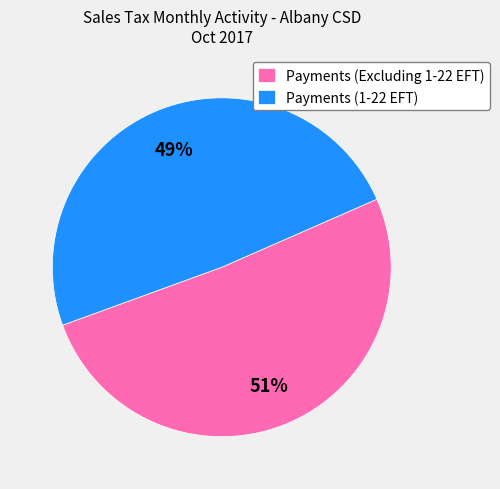

Do Payments (1-22 EFT) and Payments (Excluding 1-22 EFT) together represent more than half of the pie?

Yes